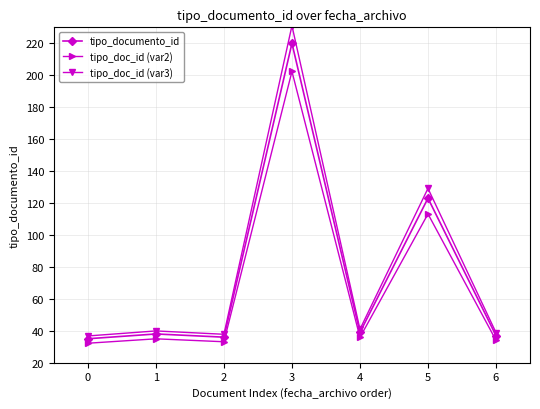

What is the value of the tipo_documento_id point at the 5th from the left?

39.0